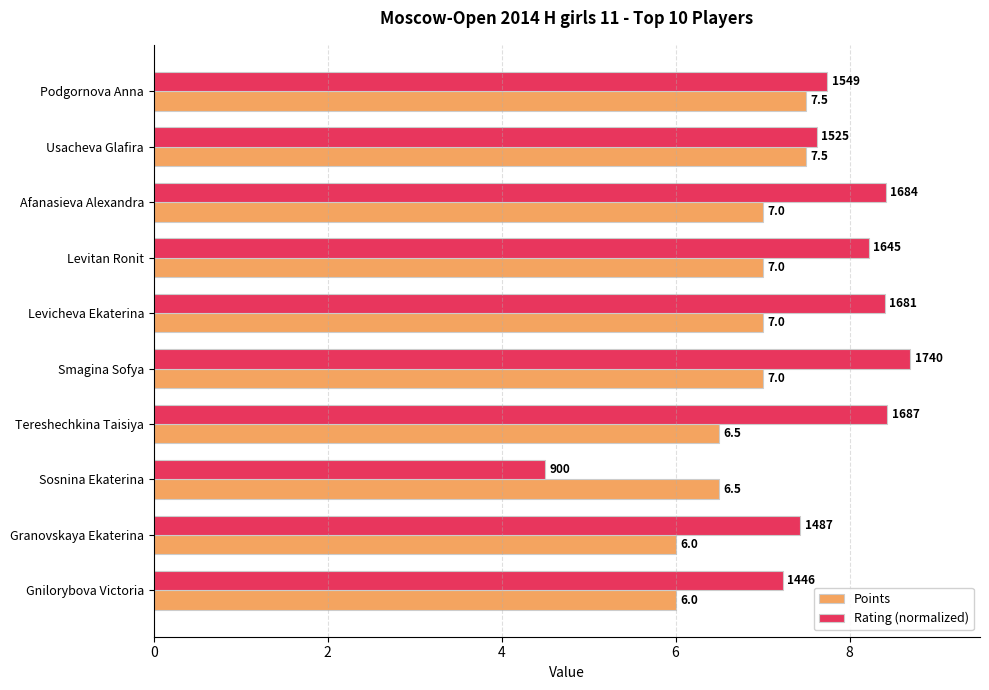

Where is Rating (normalized) nearest to the value 6?

Gnilorybova Victoria